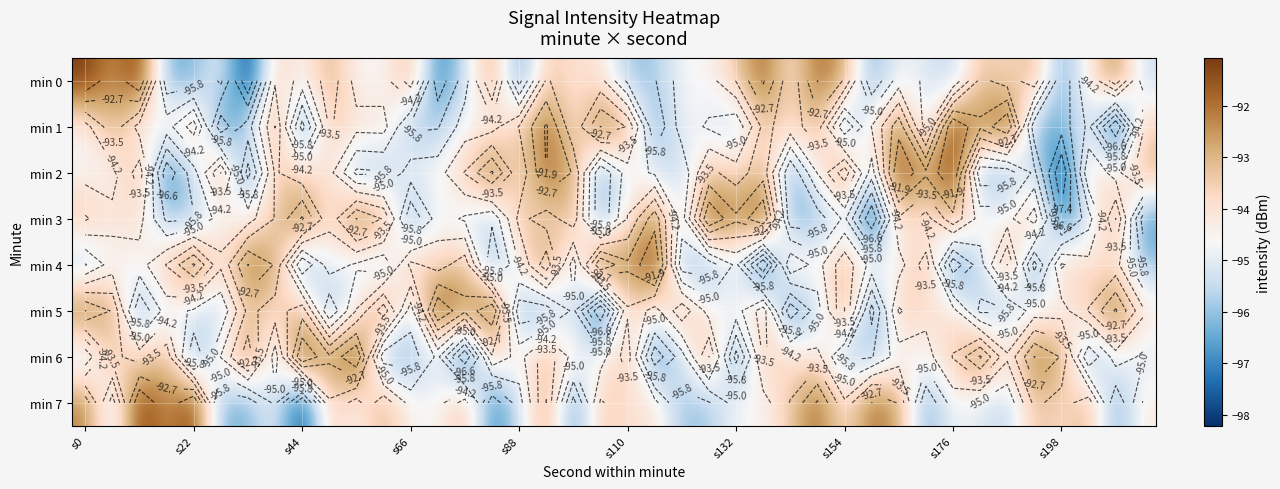

What is the sum of all min 6 values?

-3772.5